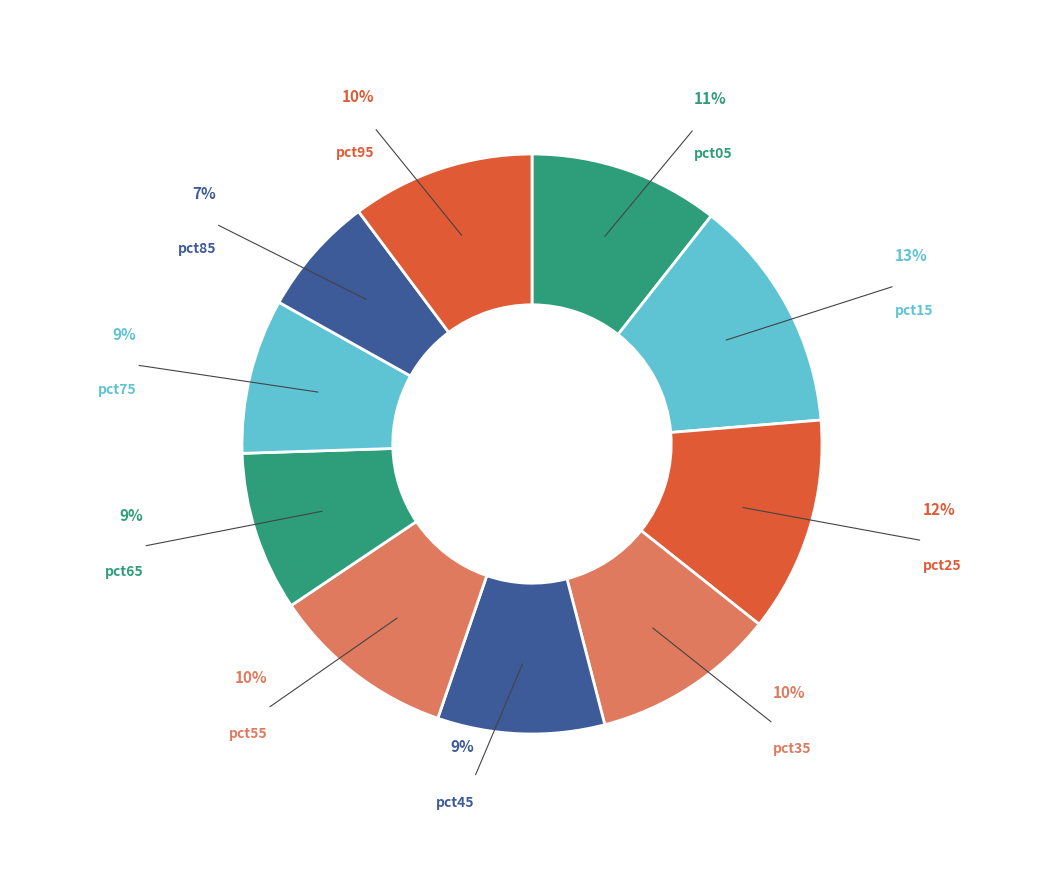

The pct25 slice represents 12% of the pie. True or false?

True